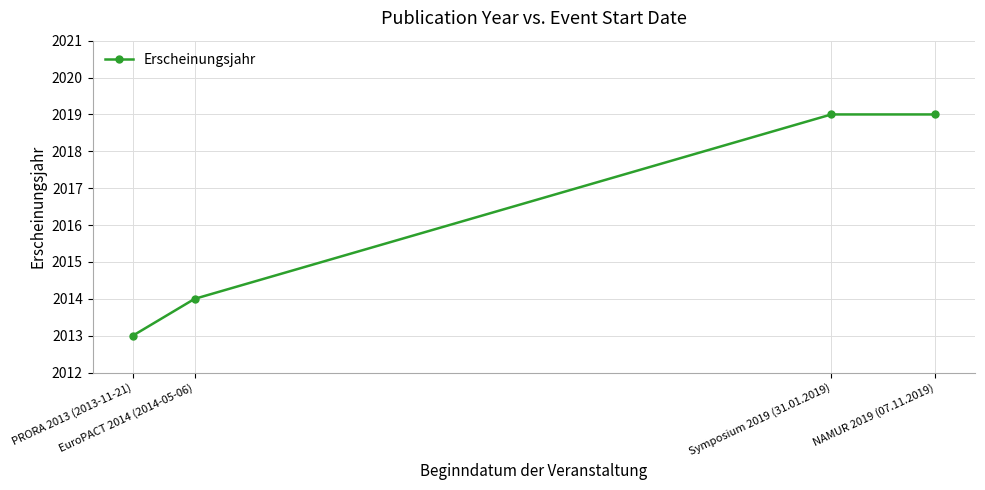

Between EuroPACT 2014 (2014-05-06) and PRORA 2013 (2013-11-21), which is larger?

EuroPACT 2014 (2014-05-06)